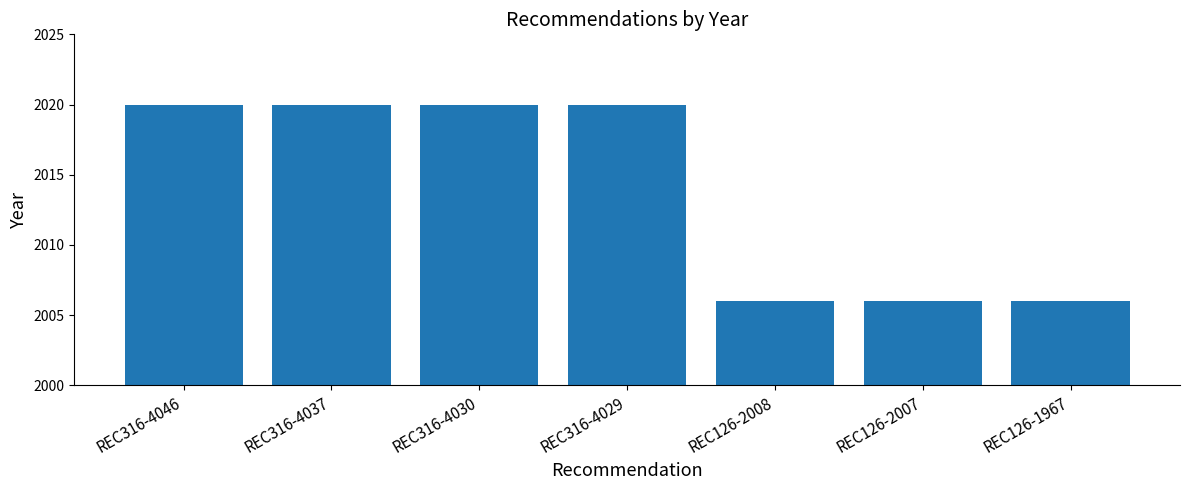

What is the sum of all values?

14098